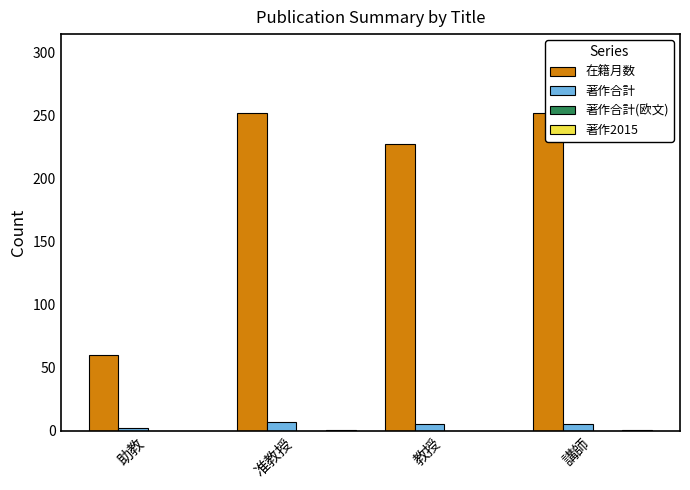

What is the label of the 4th bar from the right?

助教